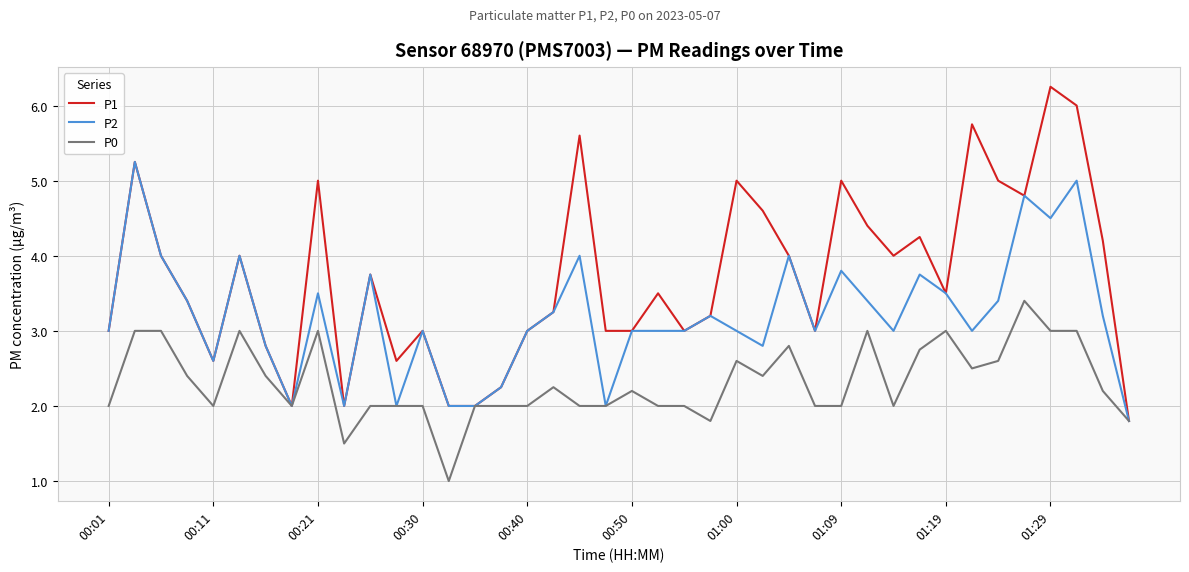

Rank the series by their maximum value, from lowest to highest.

P0, P2, P1